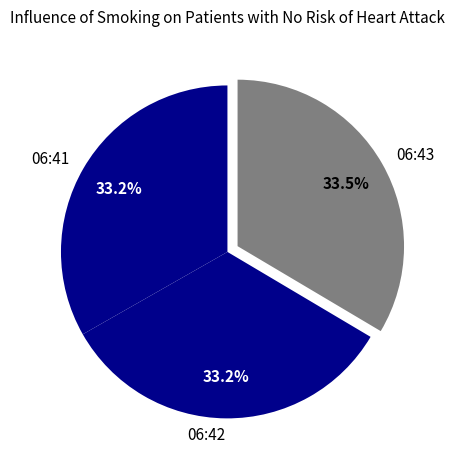

What percentage is NOT represented by 06:43?

66.5%